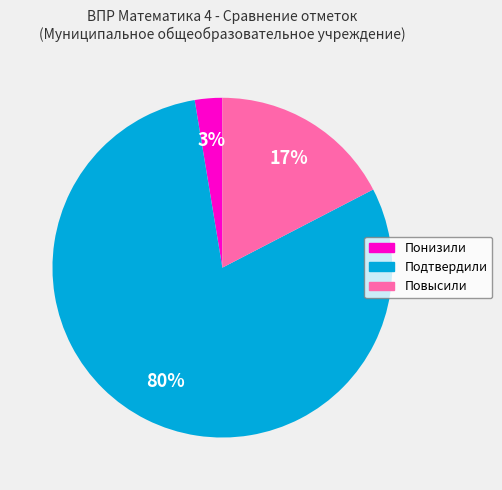

Which slice is the largest?

Подтвердили